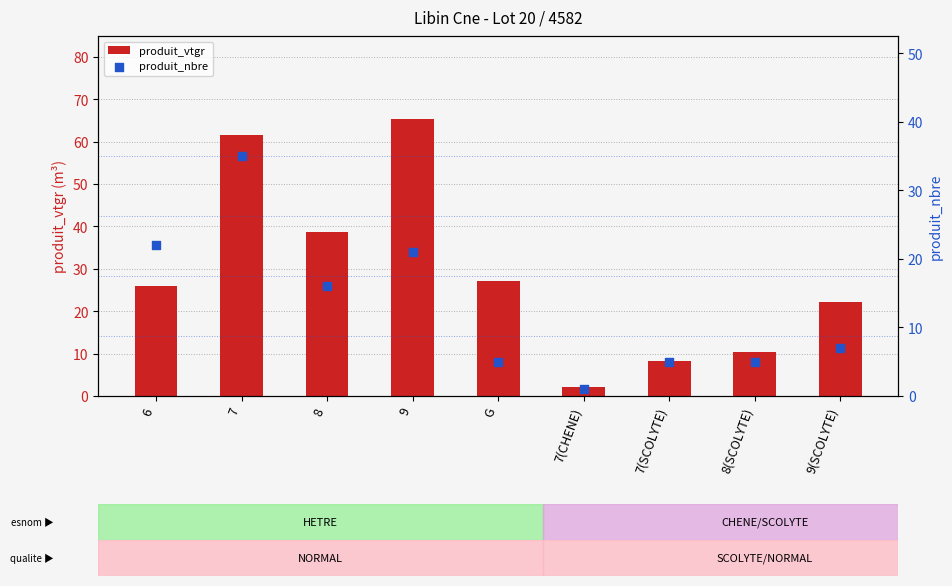

At how many categories does at least one series exceed 11?

6